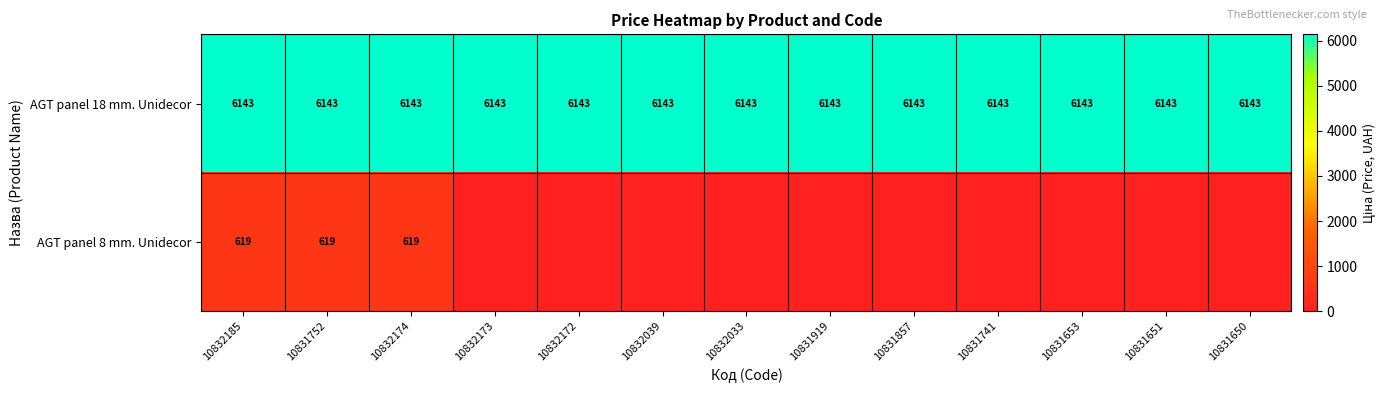

True or false: AGT panel 18 mm. Unidecor has a value of 3216 at 10831650.

False